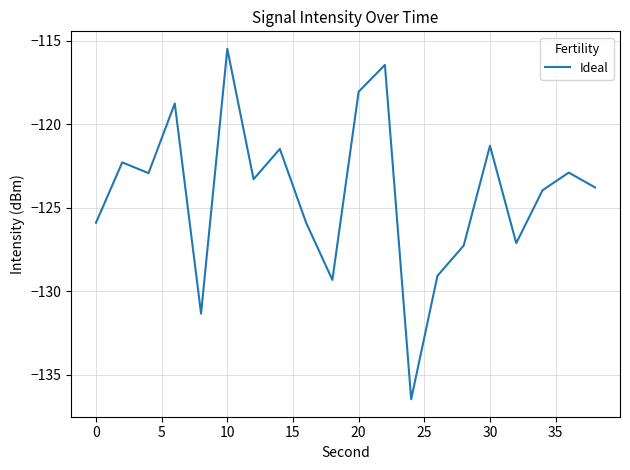

What is the difference between the maximum and minimum values?

21.0